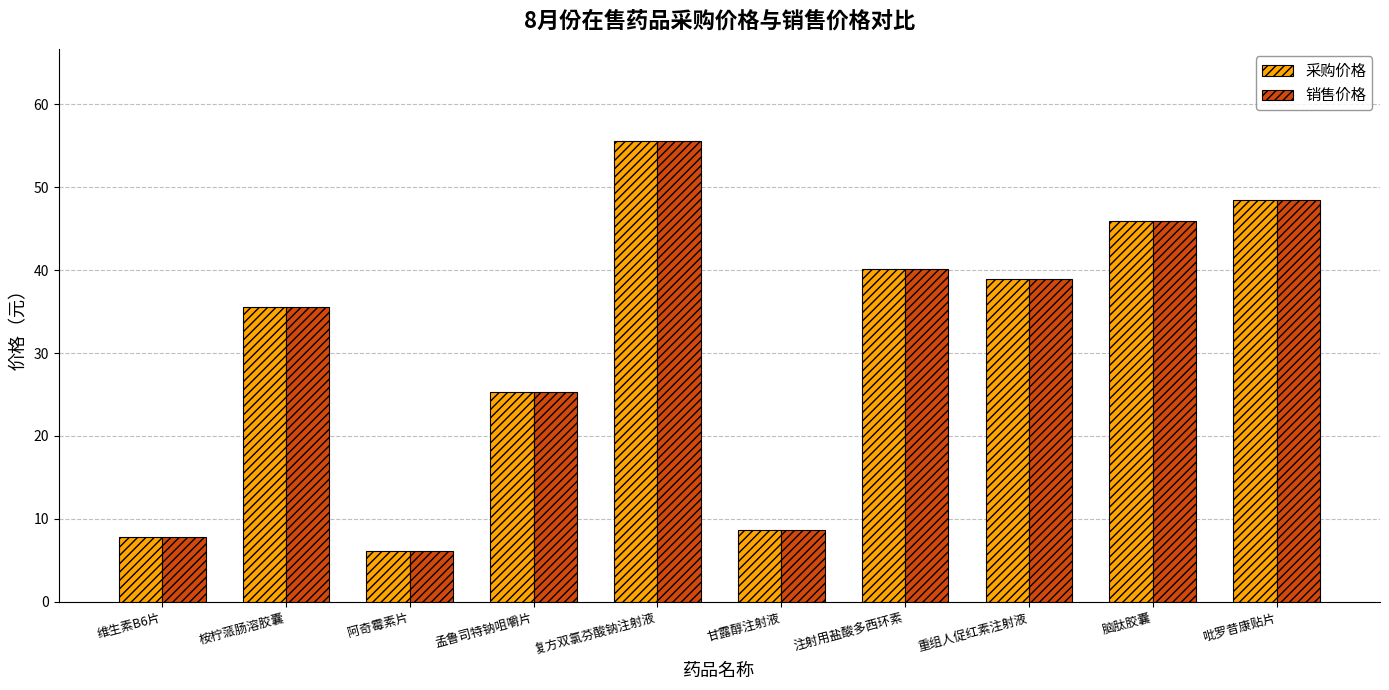

List the labels in order of 销售价格 value, smallest first.

阿奇霉素片, 维生素B6片, 甘露醇注射液, 孟鲁司特钠咀嚼片, 桉柠蒎肠溶胶囊, 重组人促红素注射液, 注射用盐酸多西环素, 脑肽胶囊, 吡罗昔康贴片, 复方双氯芬酸钠注射液